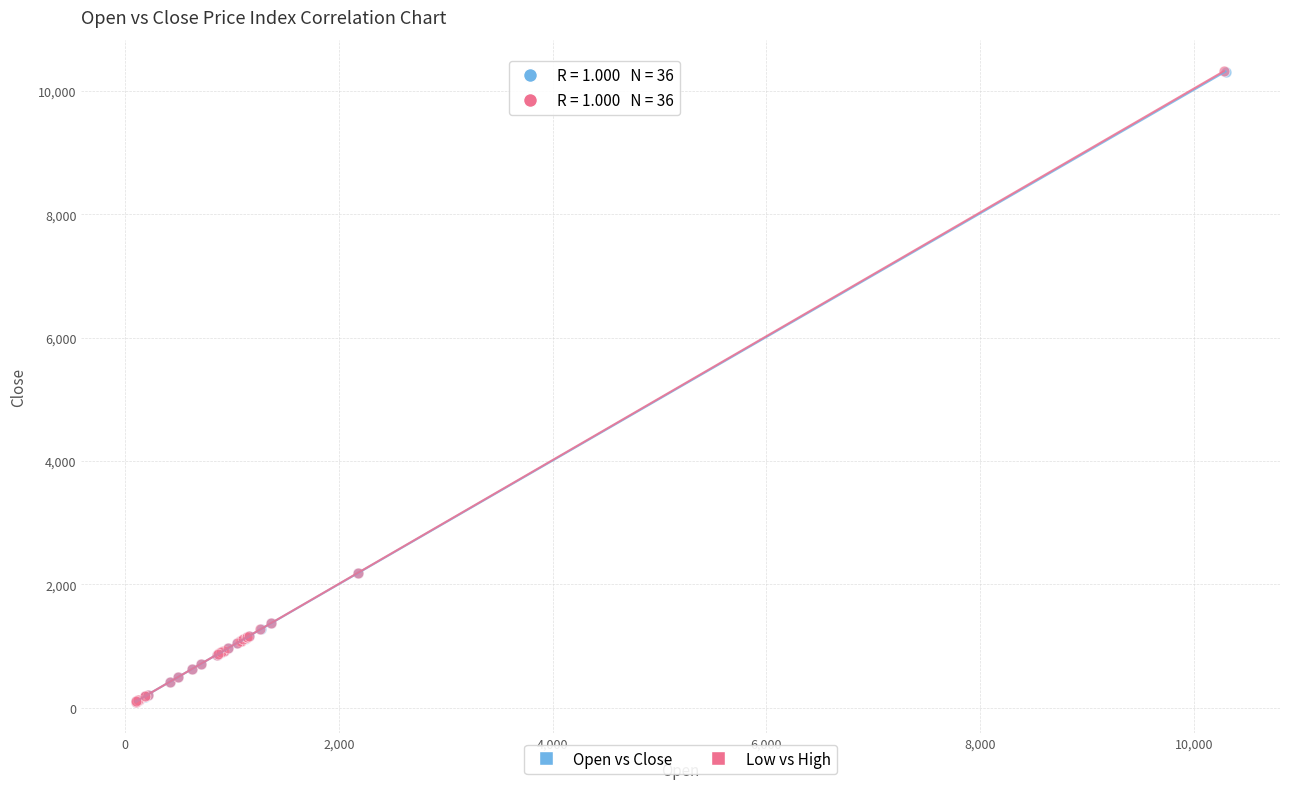

What are all the series names shown in the legend?

Open vs Close, Low vs High